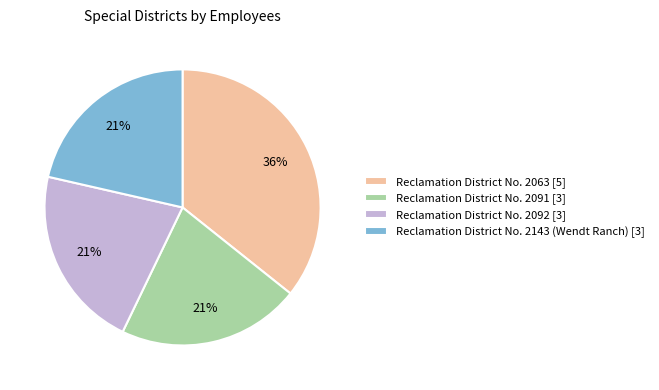

How many segments does this pie chart have?

4